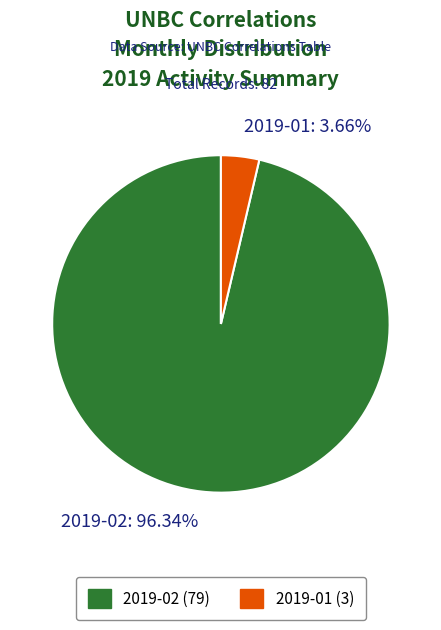

Count the number of slices in the pie.

2